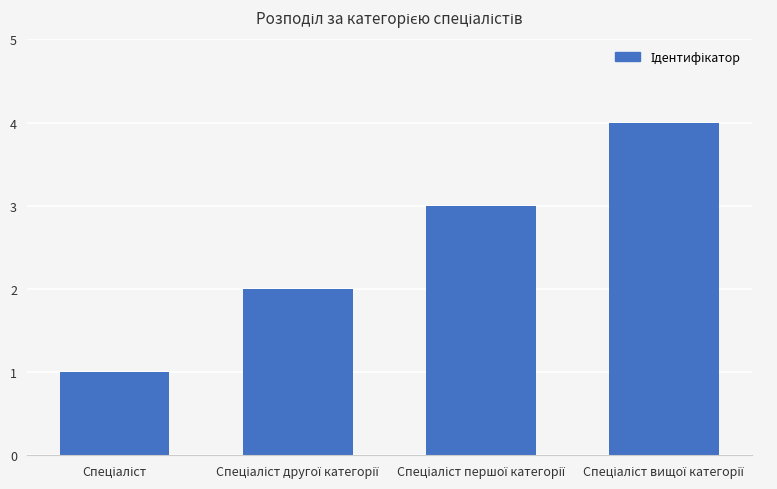

What is the sum of all values?

10